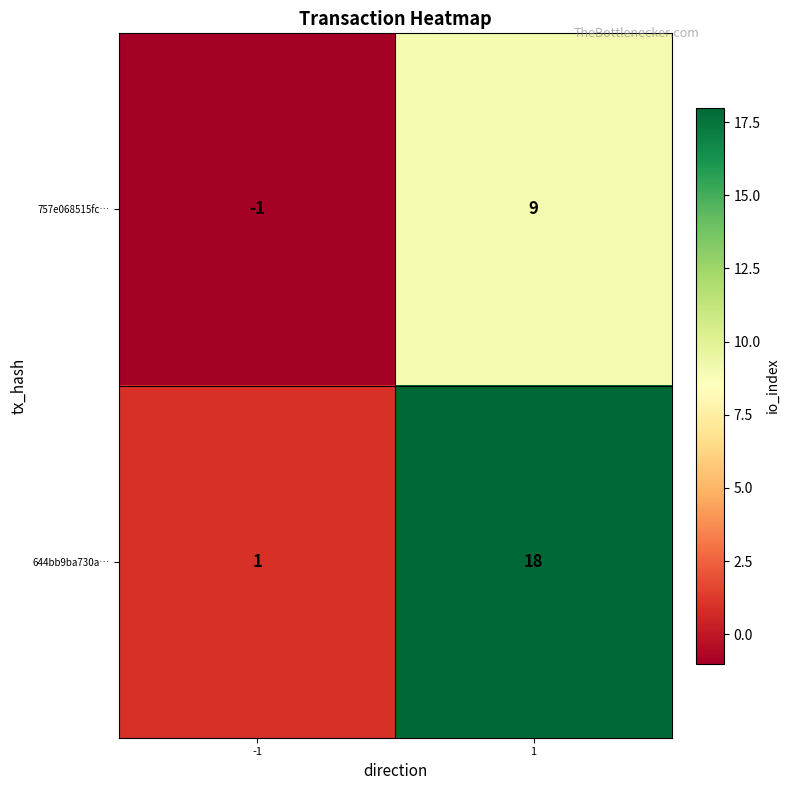

List the series in order of their overall mean, highest first.

644bb9ba730a…, 757e068515fc…